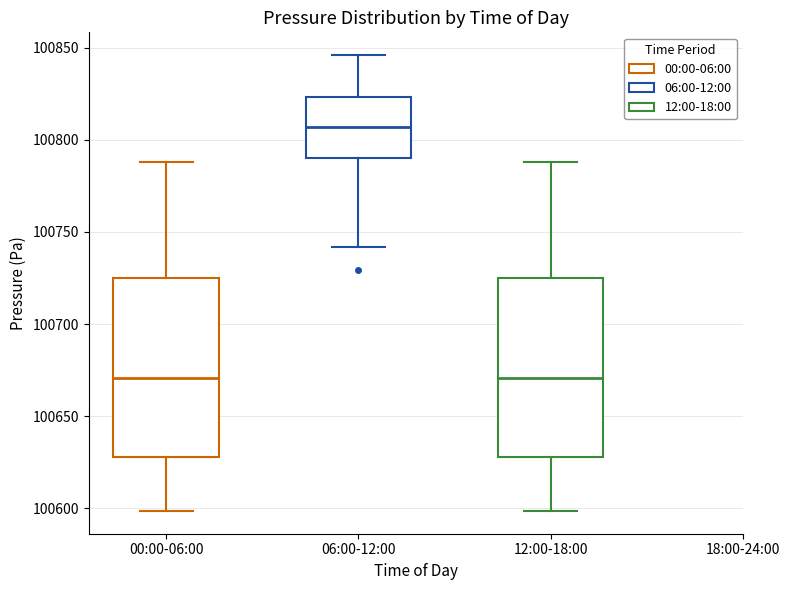

Reading left to right, read every box against the y-axis: the position of its median line, the range the box covers, and the ends of its whiskers. The values are not printed on the chart, so give them approximately, as read against the axis.

00:00-06:00: median 100670, box 100630 to 100725, whiskers 100600 to 100790
06:00-12:00: median 100805, box 100790 to 100825, whiskers 100740 to 100845
12:00-18:00: median 100670, box 100630 to 100725, whiskers 100600 to 100790